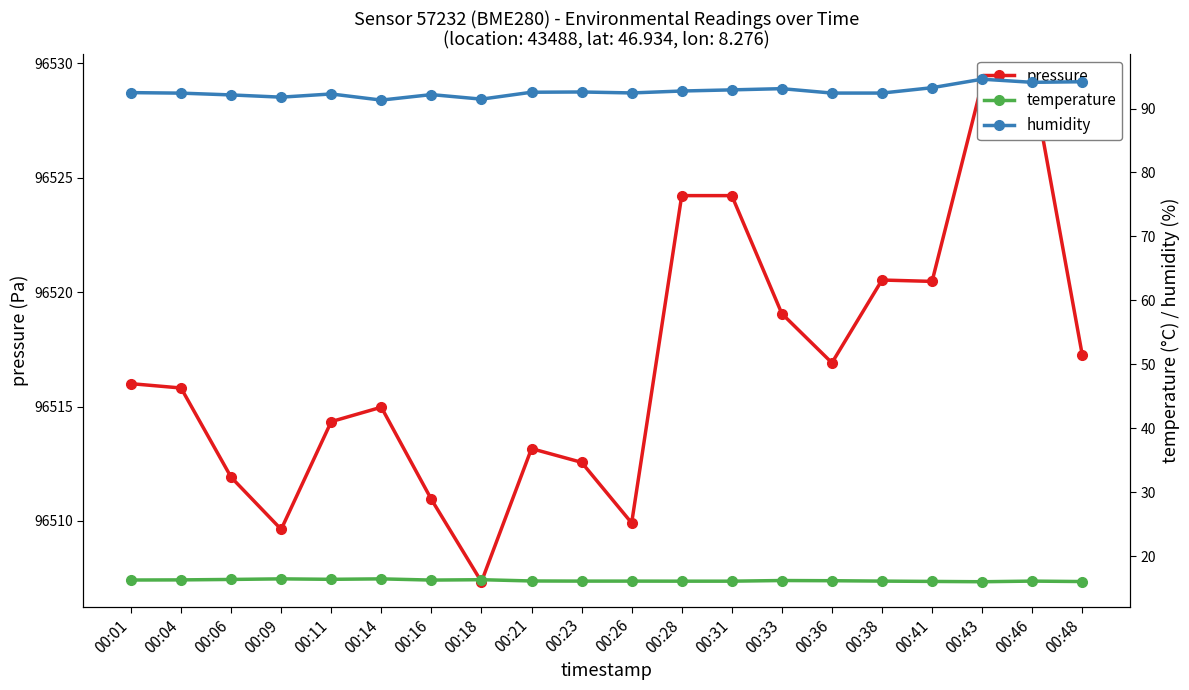

What are all the series names shown in the legend?

pressure, temperature, humidity